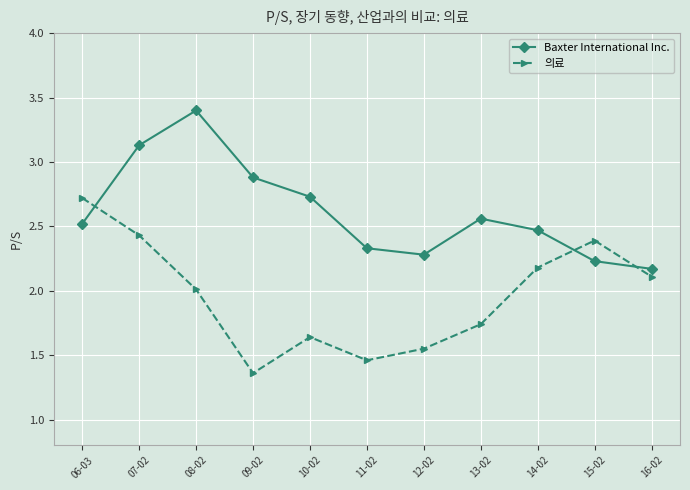

What are all the series names shown in the legend?

Baxter International Inc., 의료